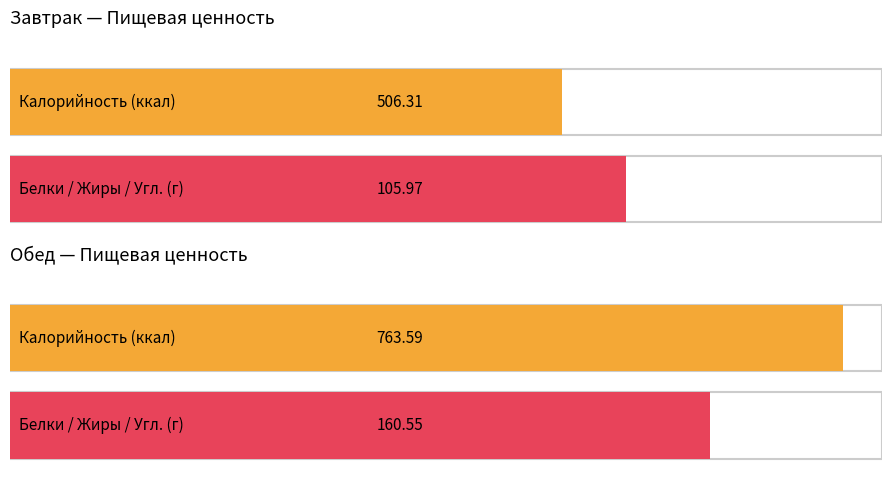

Is it true that Калорийность equals 506.3 at Завтрак?

True